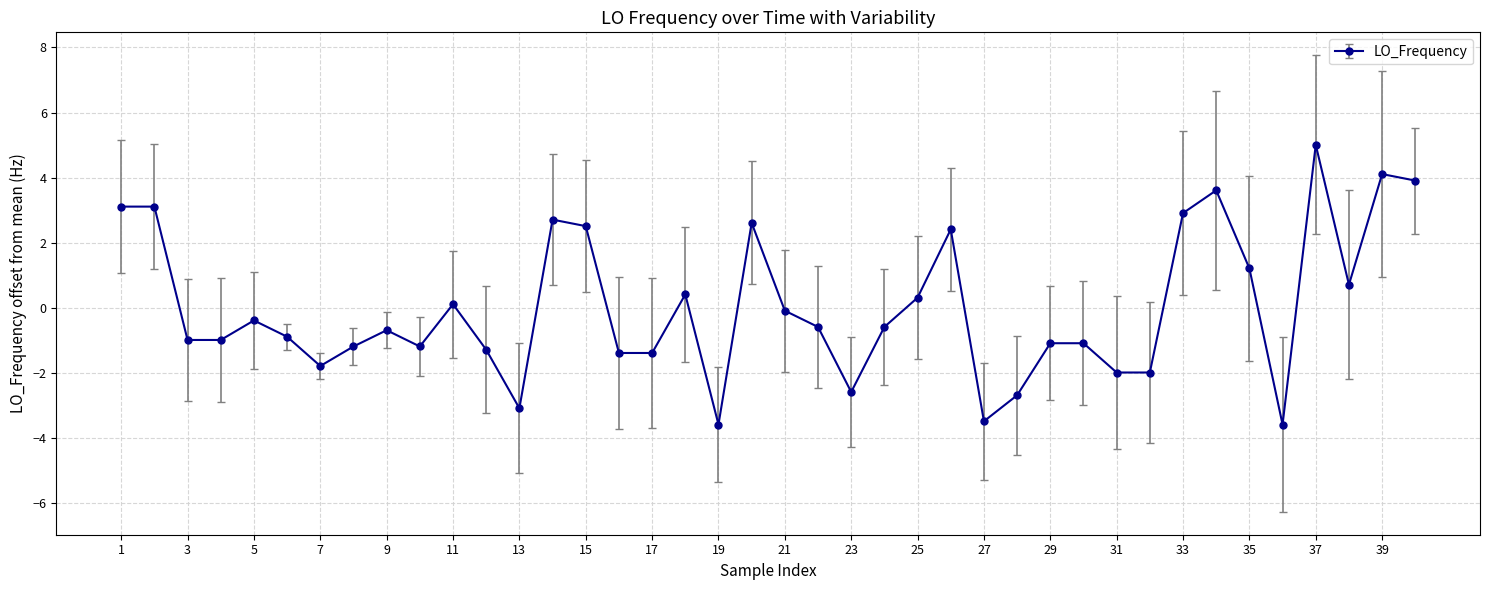

What is the difference between the second highest and second lowest values?

7.7